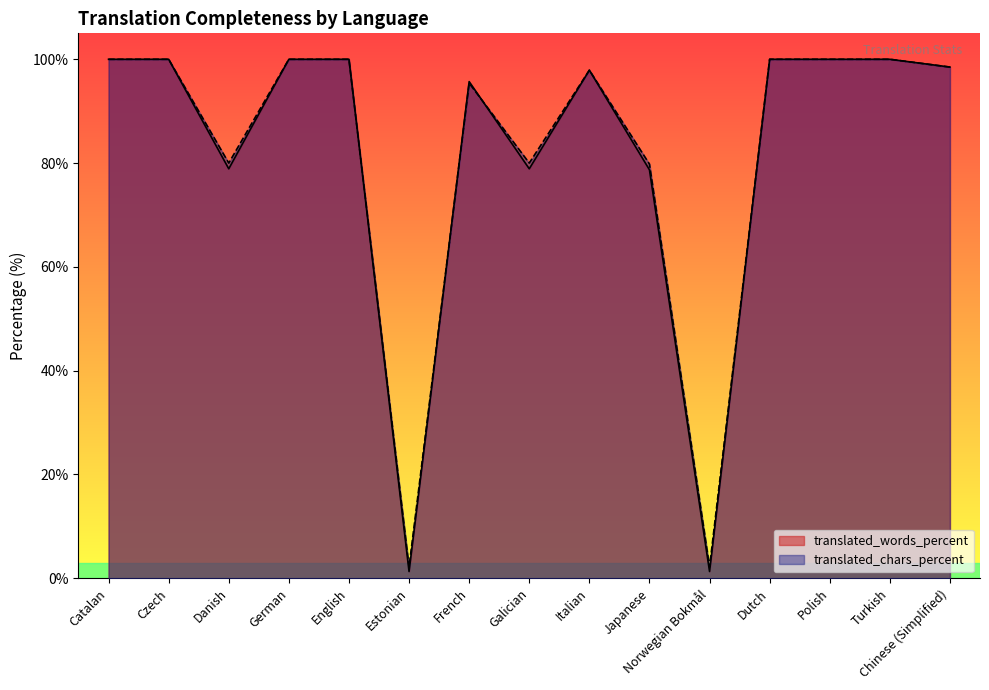

What is the difference between the second highest and minimum values in the translated_chars_percent series?

97.8